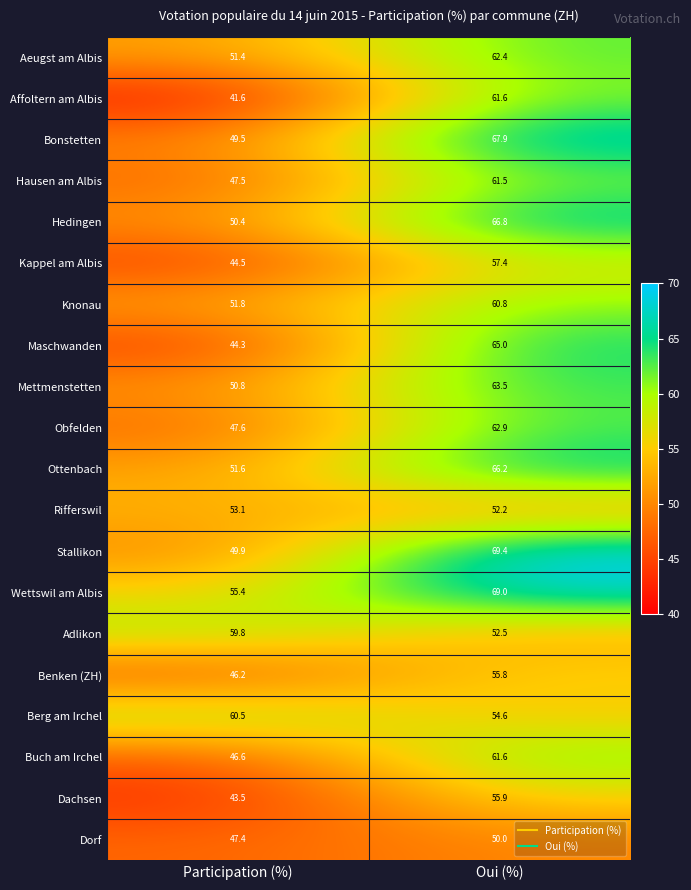

How many series are shown in this chart?

20